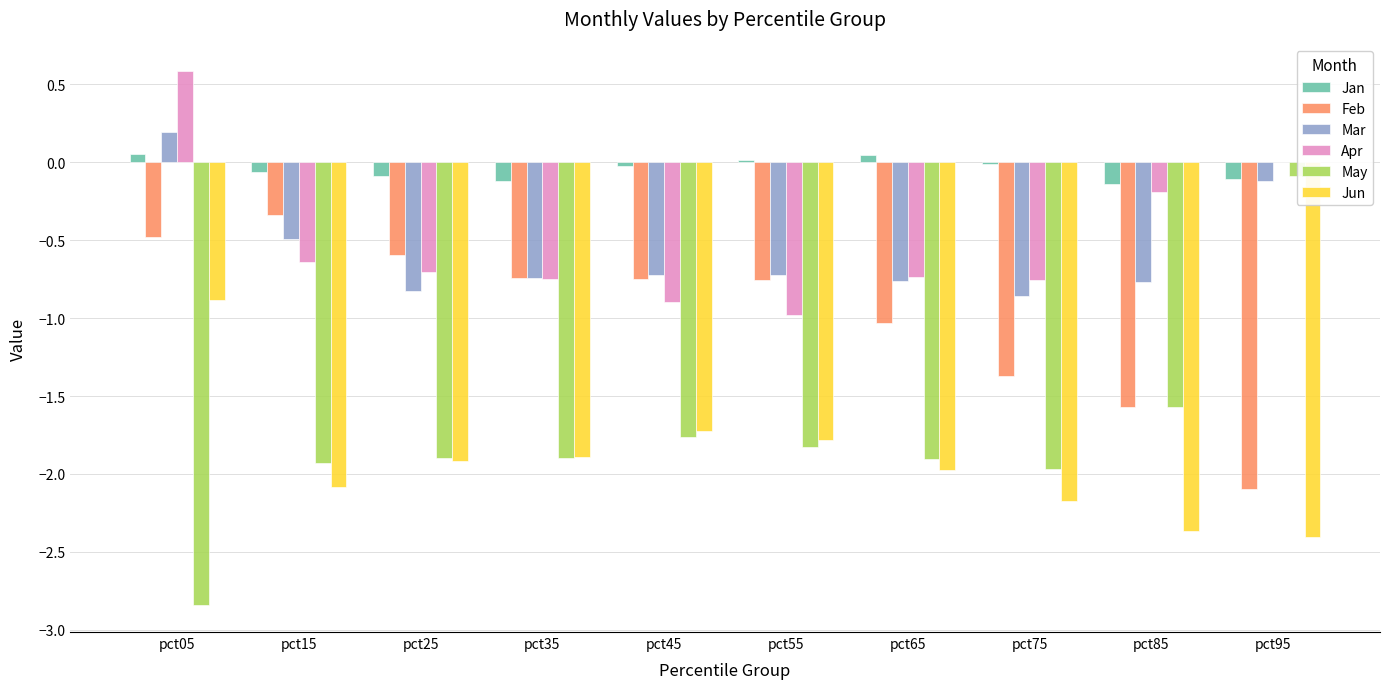

Which label corresponds to the smallest value in the chart?

pct05